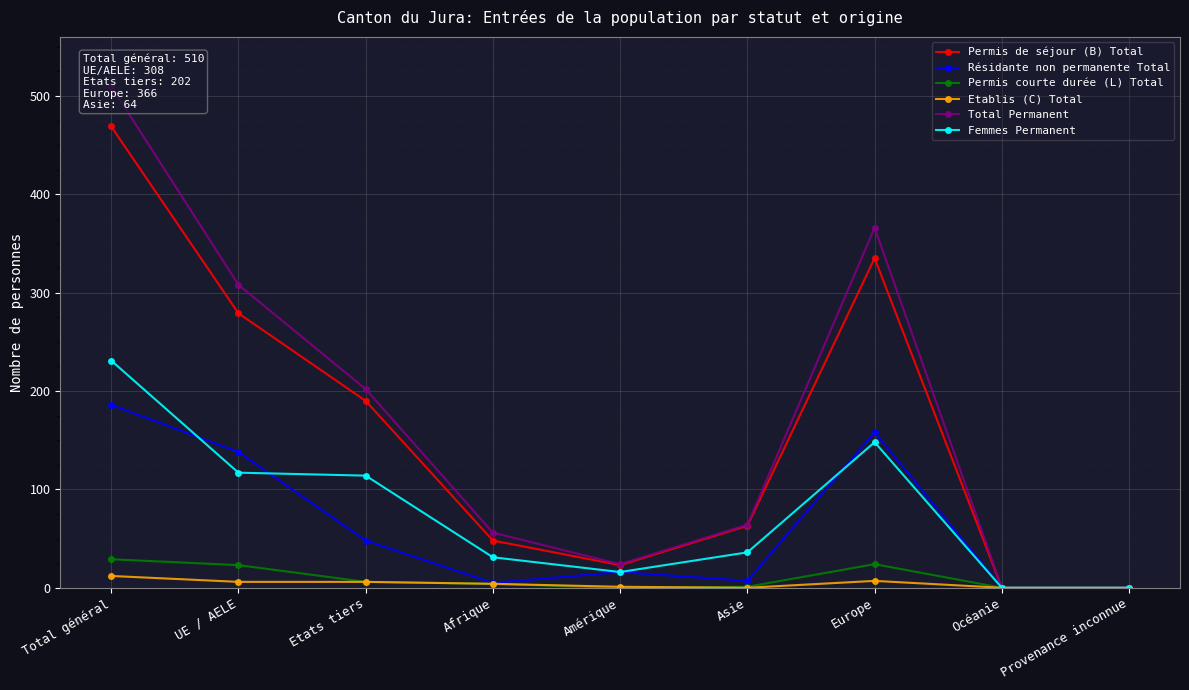

At which category is the sum across all series the highest?

Total général